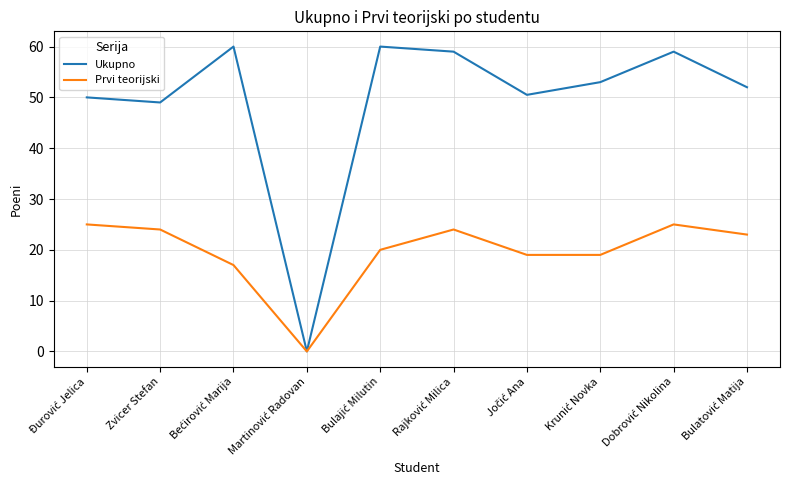

Rank the series by their maximum value, from lowest to highest.

Prvi teorijski, Ukupno